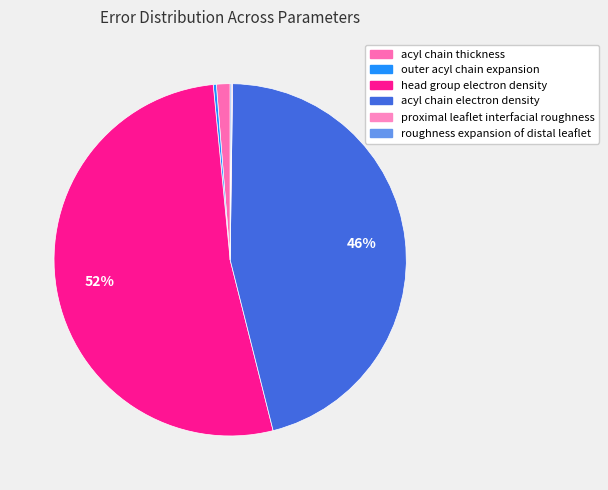

To the nearest percent, what percentage of the pie is acyl chain thickness?

1%